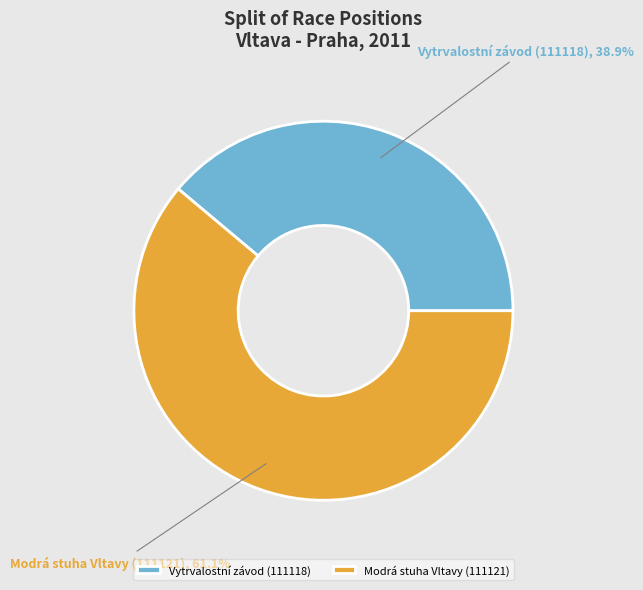

What is the ratio of the value at Vytrvalostní závod (111118) to the value at Modrá stuha Vltavy (111121)?

0.6